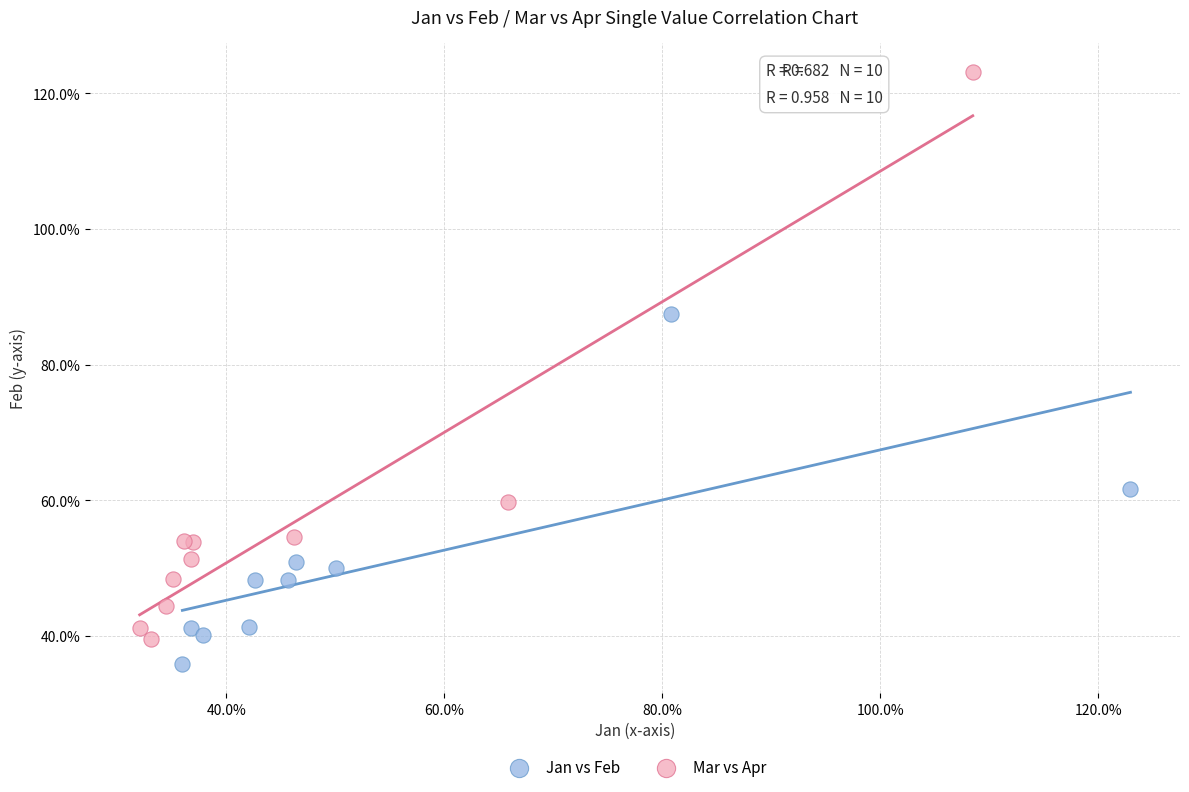

What are all the series names shown in the legend?

Jan vs Feb, Mar vs Apr